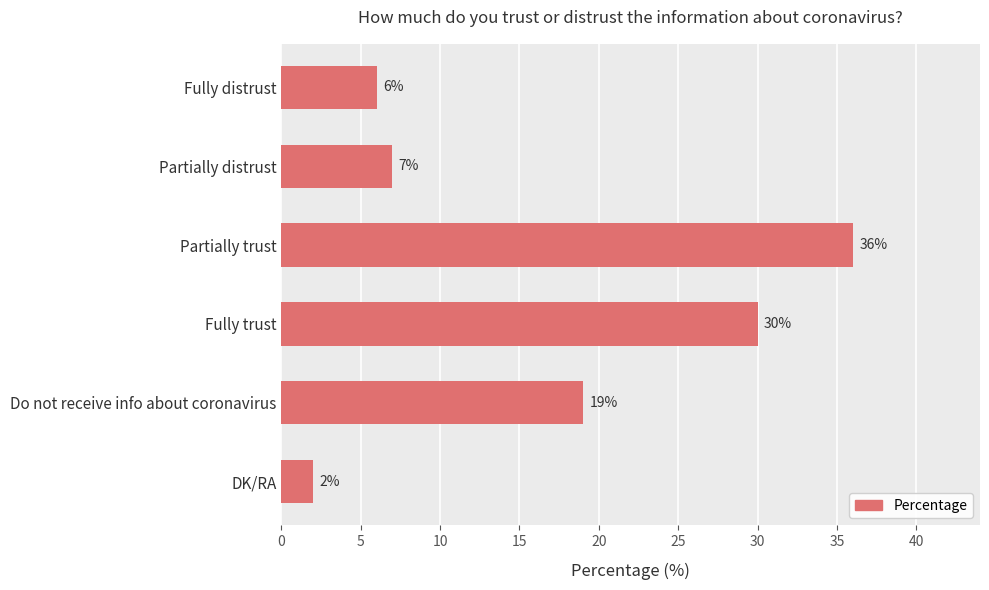

Rank the categories by value from highest to lowest.

Partially trust, Fully trust, Do not receive info about coronavirus, Partially distrust, Fully distrust, DK/RA